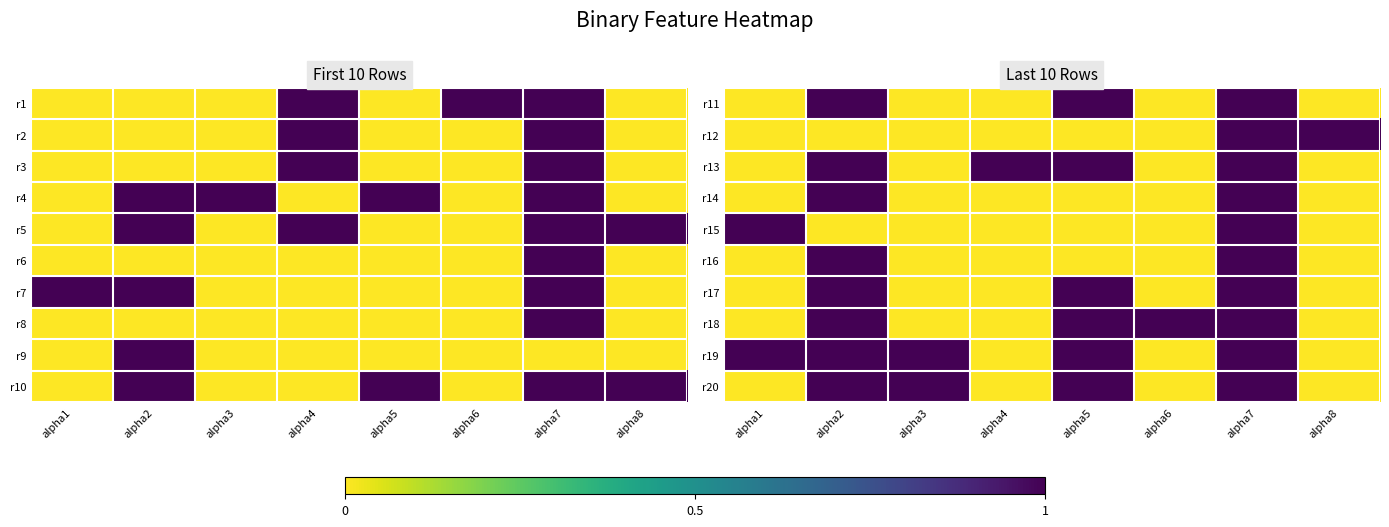

How many values in r14 are above zero?

2